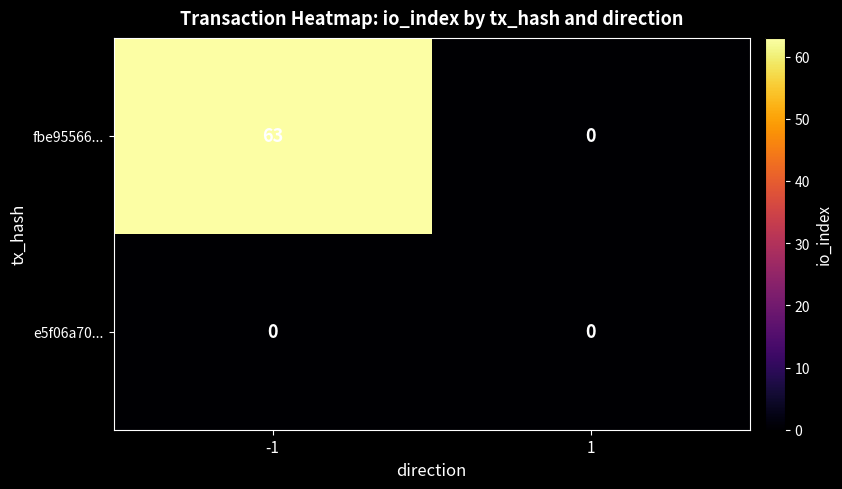

List the series in order of their overall mean, highest first.

fbe95566..., e5f06a70...